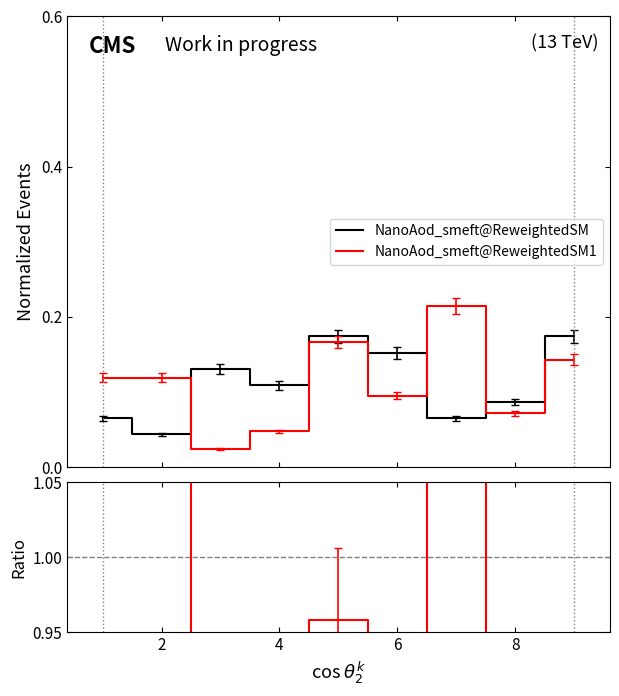

True or false: NanoAod_smeft@ReweightedSM1 has more than 2 interior local peaks.

False